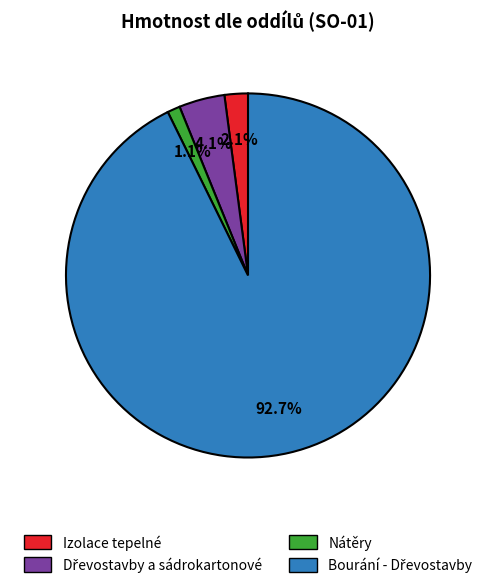

Is there a majority slice in this chart?

Yes